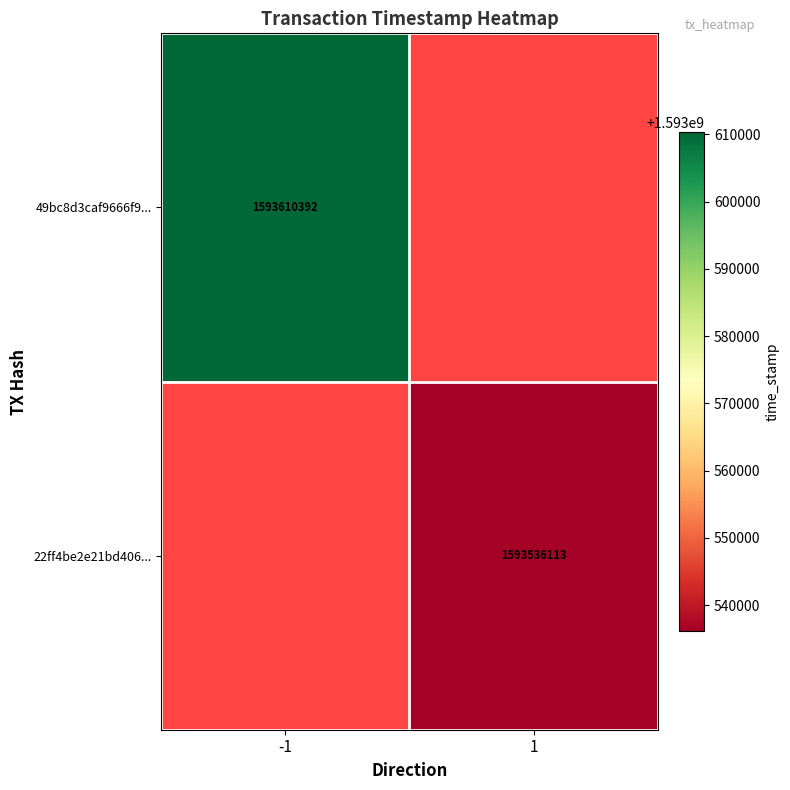

The 22ff4be2e21bd406... series shows 335045893 at 1. True or false?

False